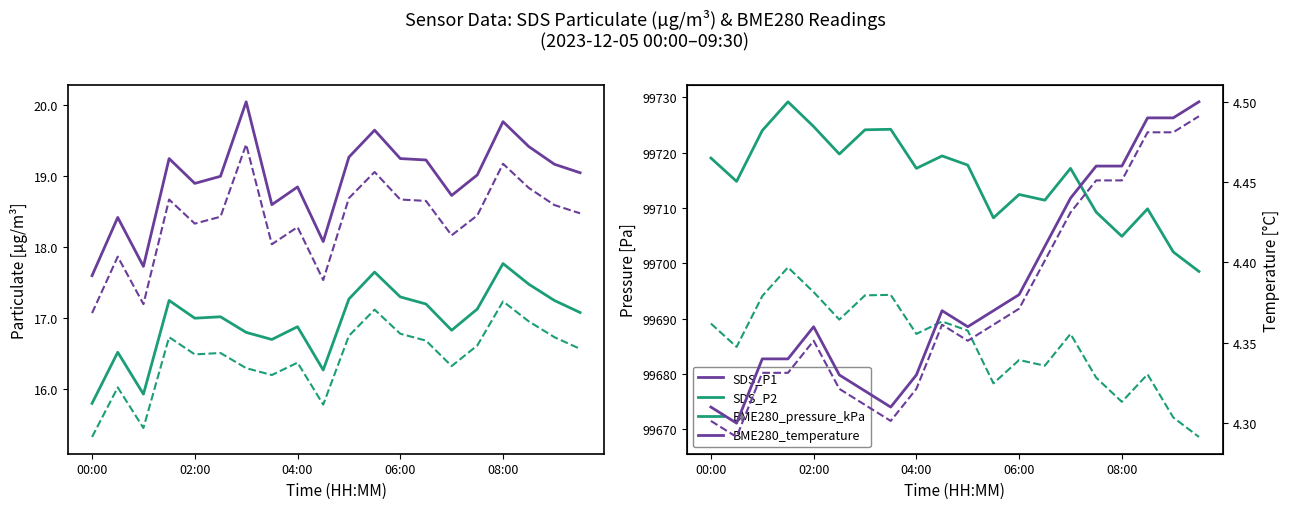

What are all the series names shown in the legend?

SDS_P1, SDS_P2, BME280_pressure_kPa, BME280_temperature